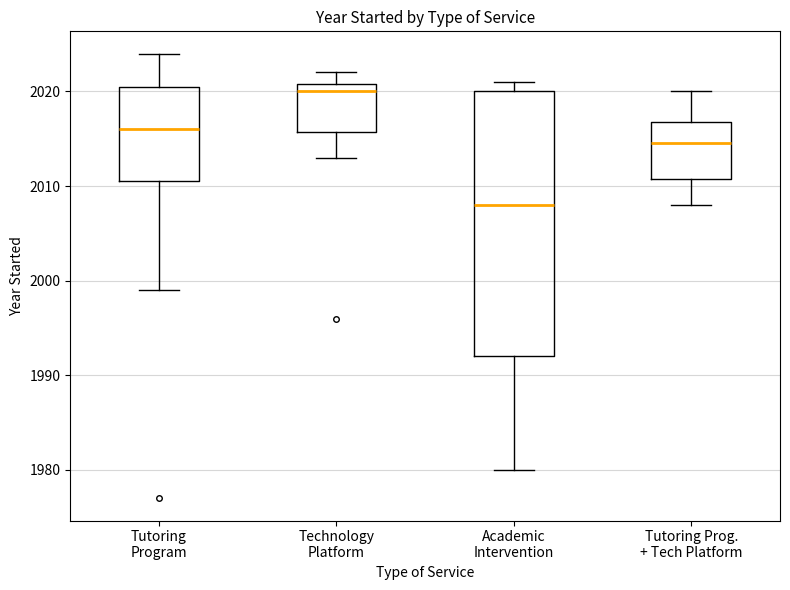

Where is the upper edge of the box for Tutoring Prog. + Tech Platform on the y-axis? The values are not printed on the chart, so give them approximately, as read against the axis.

2017